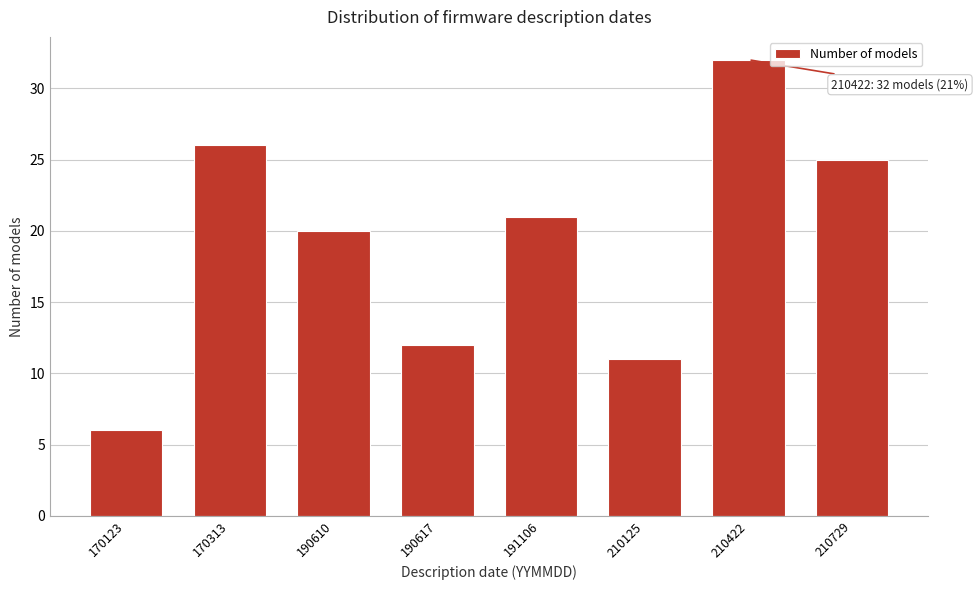

Reading left to right, list all the values displayed in this chart.

6	26	20	12	21	11	32	25